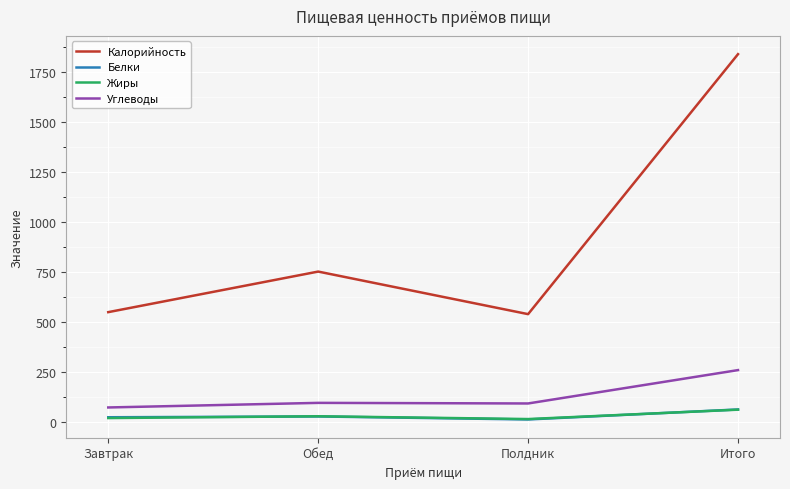

True or false: Жиры and Калорийность intersect in this chart.

False